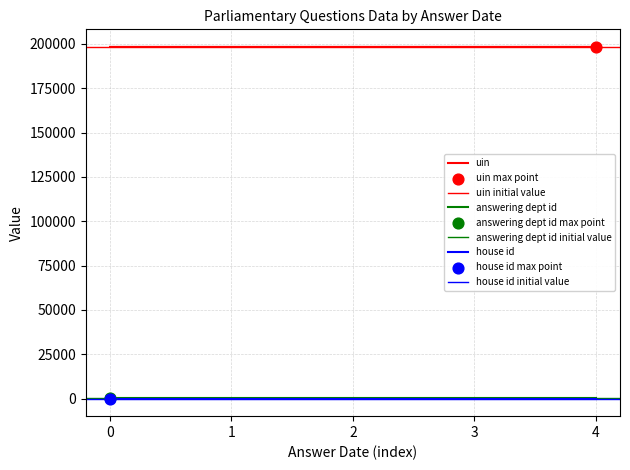

Which series reaches the minimum Y coordinate?

house id